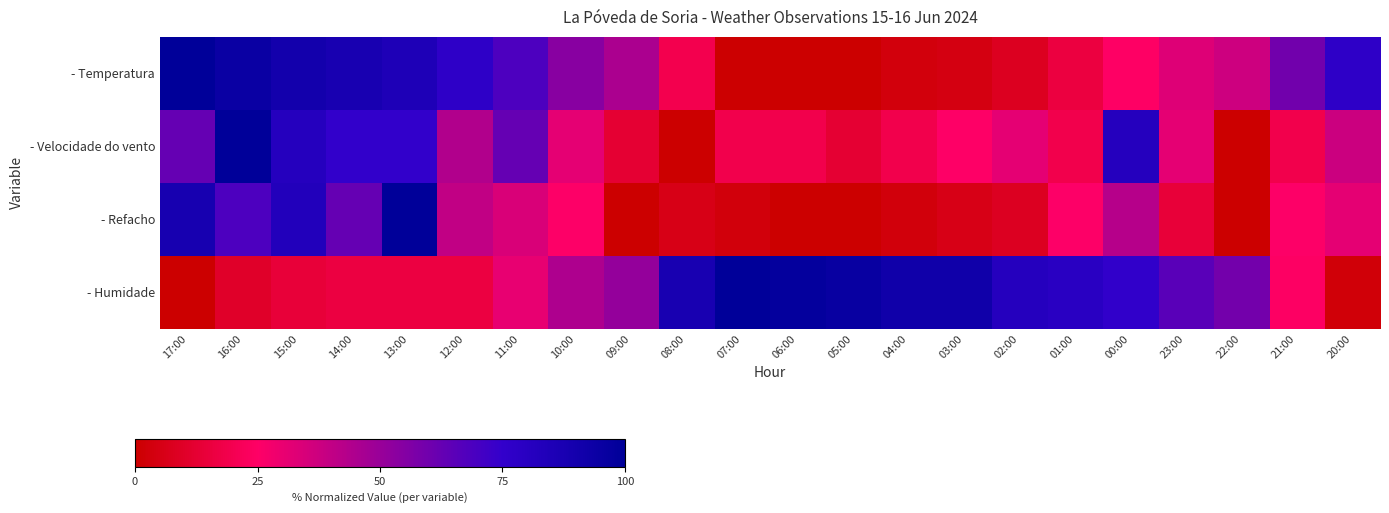

Which series has the largest range (max minus min)?

- Temperatura